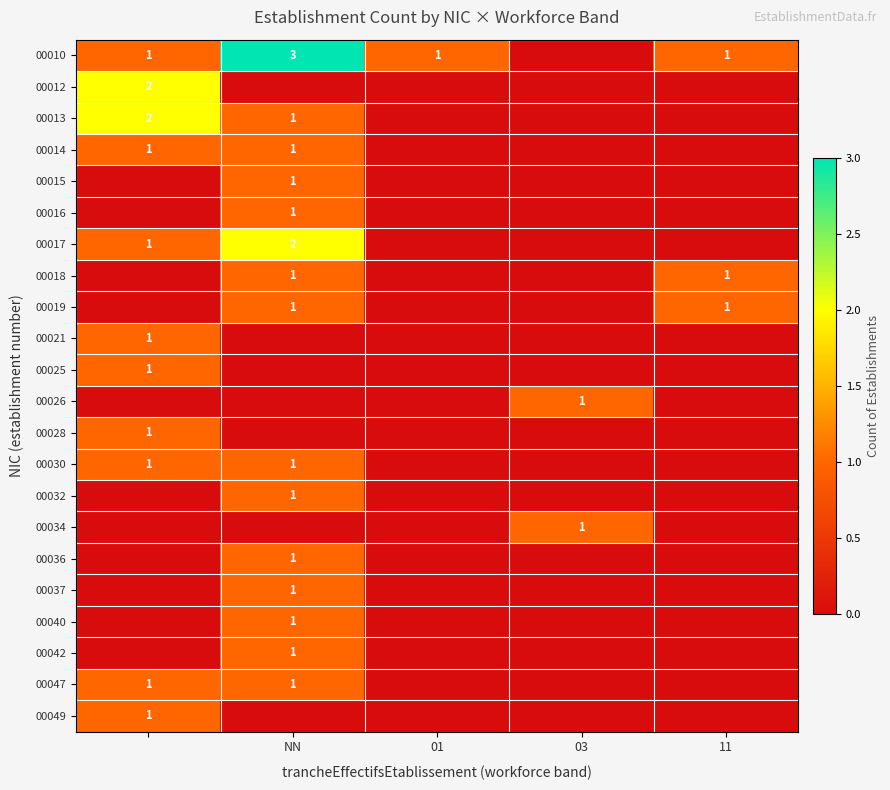

The value of 00018 at 11 is 1. True or false?

True